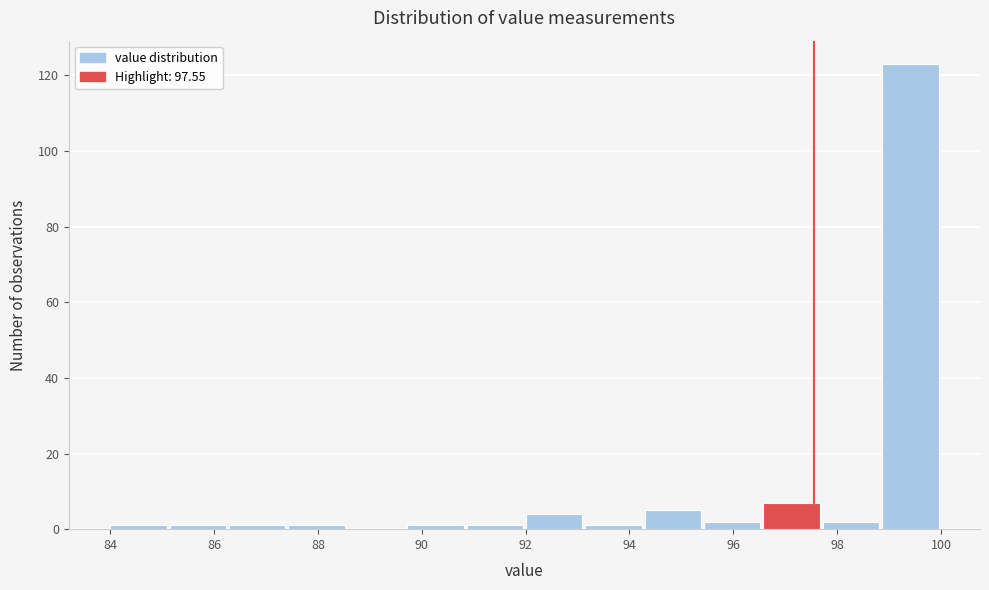

Reading left to right, transcribe this chart: for each bar, give the range it covers on the x-axis and its height. Neither the bar edges nor the heights are printed on the chart, so give them approximately, as read against the axes.

84.0 to 85.2: under 2
85.2 to 86.2: under 2
86.2 to 87.4: under 2
87.4 to 88.6: under 2
88.6 to 89.8: 0
89.8 to 90.8: under 2
90.8 to 92.0: under 2
92.0 to 93.2: 4
93.2 to 94.2: under 2
94.2 to 95.4: 6
95.4 to 96.6: 2
96.6 to 97.8: 8
97.8 to 98.8: 2
98.8 to 100.0: 124